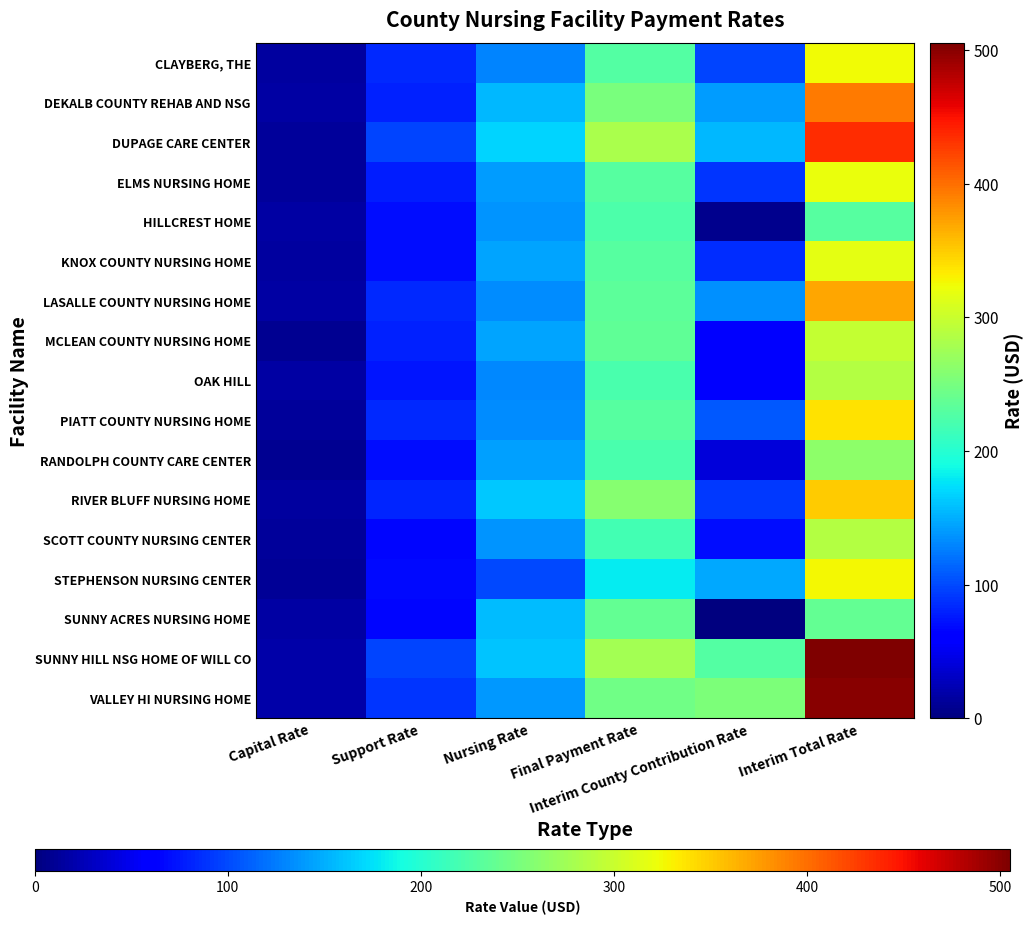

Between Interim Total Rate and Capital Rate, which is larger?

Interim Total Rate